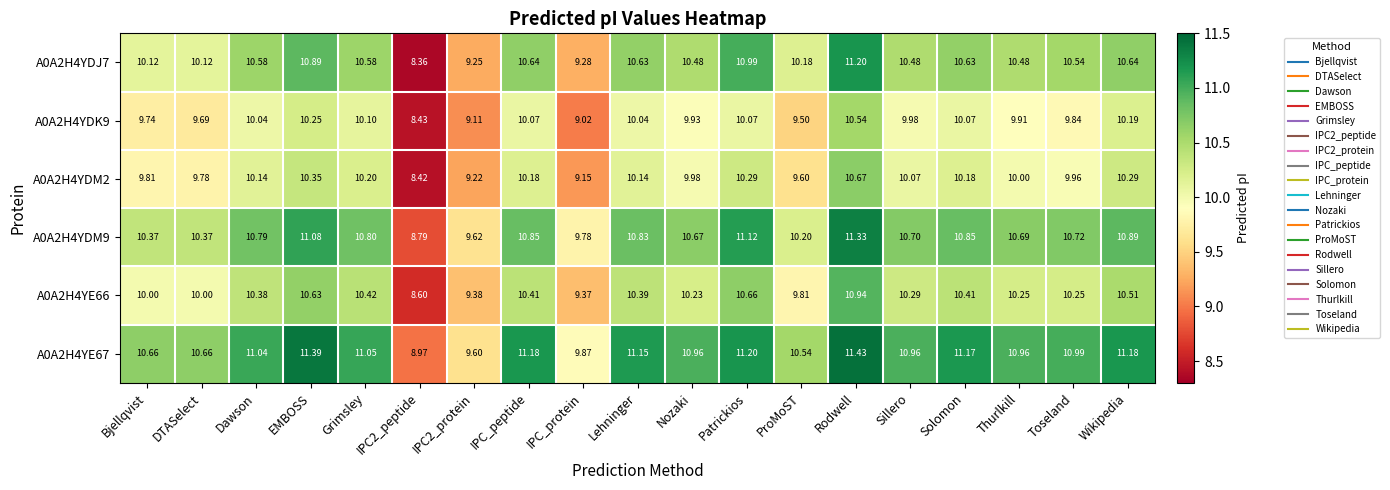

Where is A0A2H4YDK9 nearest to the value 9?

IPC_protein